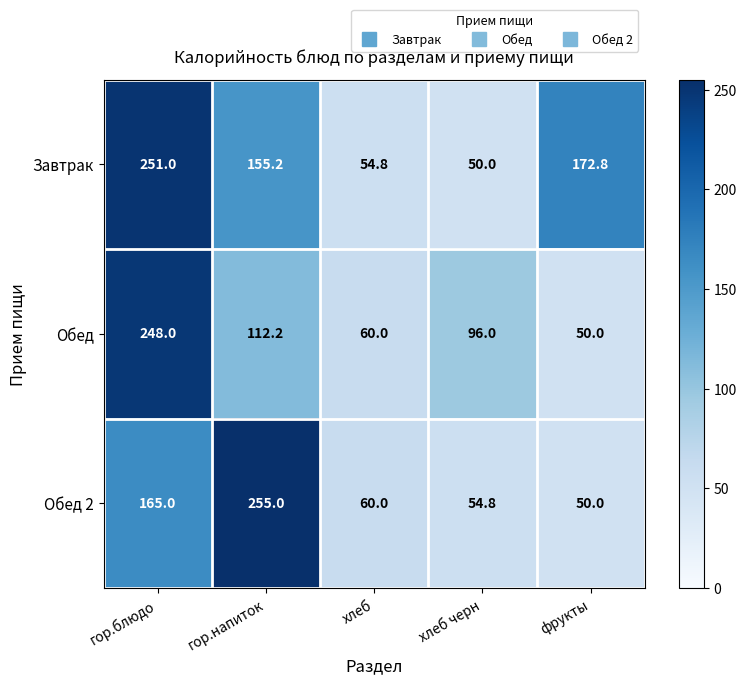

At how many categories does at least one series exceed 221?

2